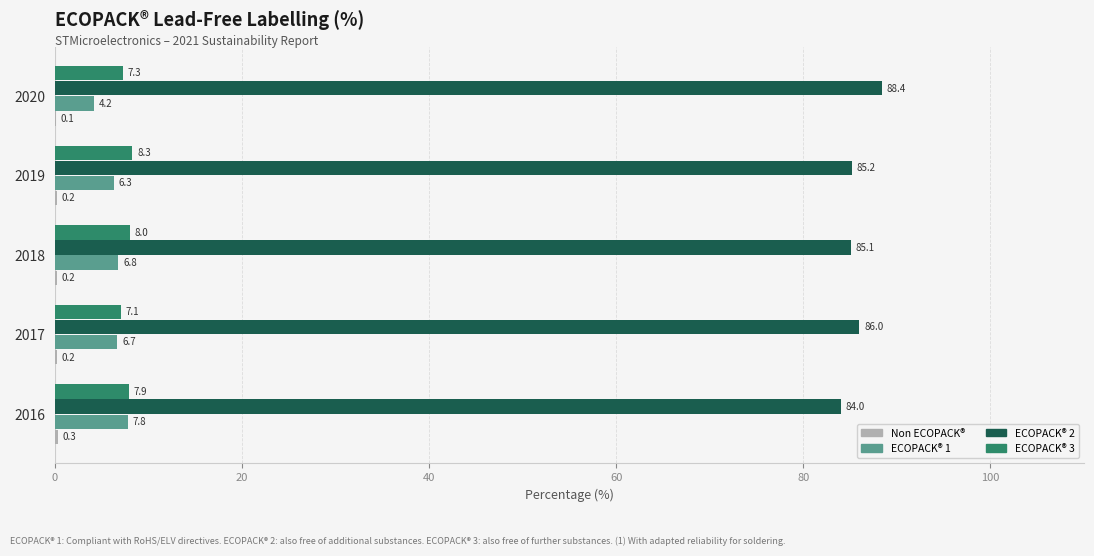

At which label is ECOPACK® 1 closest to 6?

2019